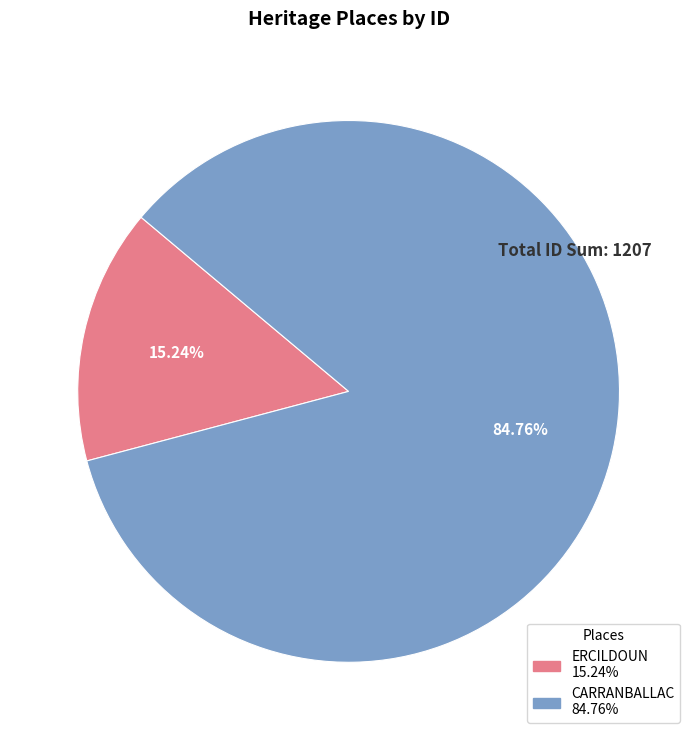

How many slices are in this pie chart?

2